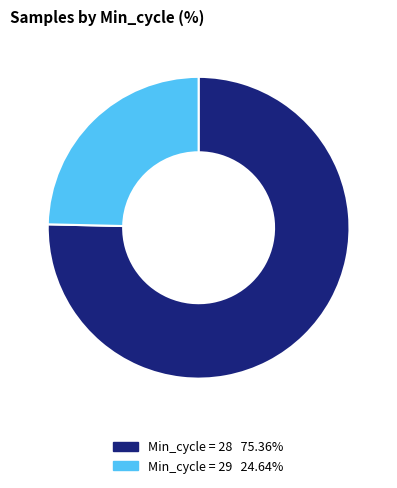

Is there any slice that represents more than half of the pie?

Yes